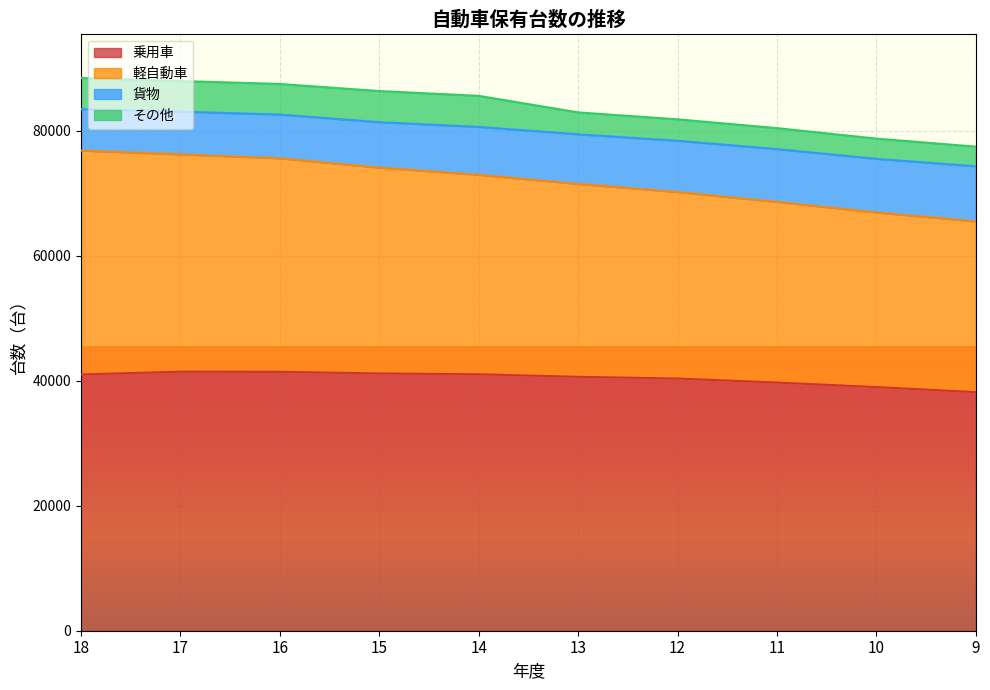

The 乗用車 series shows 19476 at 14. True or false?

False